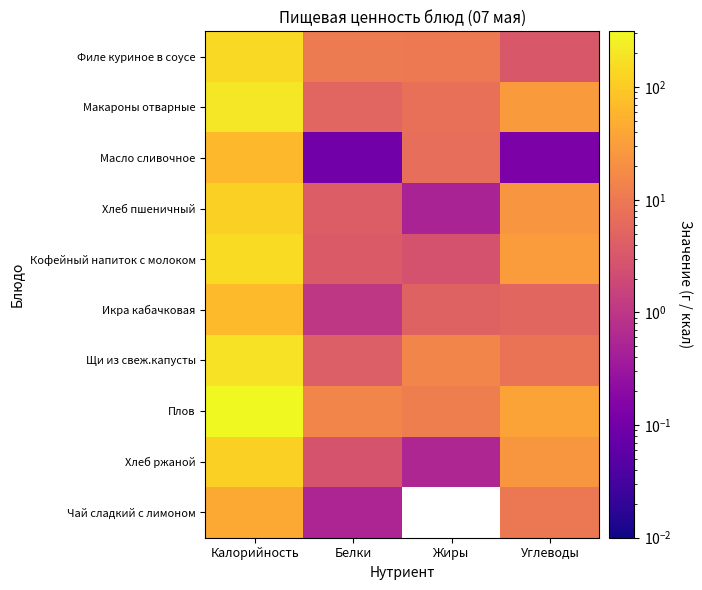

Which series has the largest range (max minus min)?

Плов